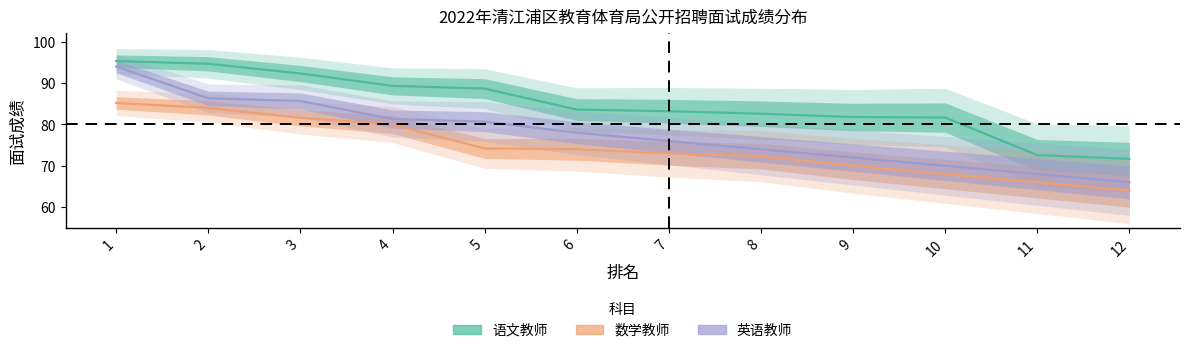

Reading left to right, what are all the values shown in this chart?

语文教师: 1=95.3	2=94.7	3=92.3	4=89.3	5=88.7	6=83.6	7=83.2	8=82.6	9=81.8	10=81.7	11=72.6	12=71.7
数学教师: 1=85.2	2=84.0	3=81.6	4=80.0	5=74.2	6=74.0	7=73.0	8=72.3	9=70.0	10=68.0	11=66.0	12=64.0
英语教师: 1=94.0	2=86.3	3=85.7	4=81.3	5=80.7	6=78.0	7=76.0	8=74.0	9=72.0	10=70.0	11=68.0	12=66.0